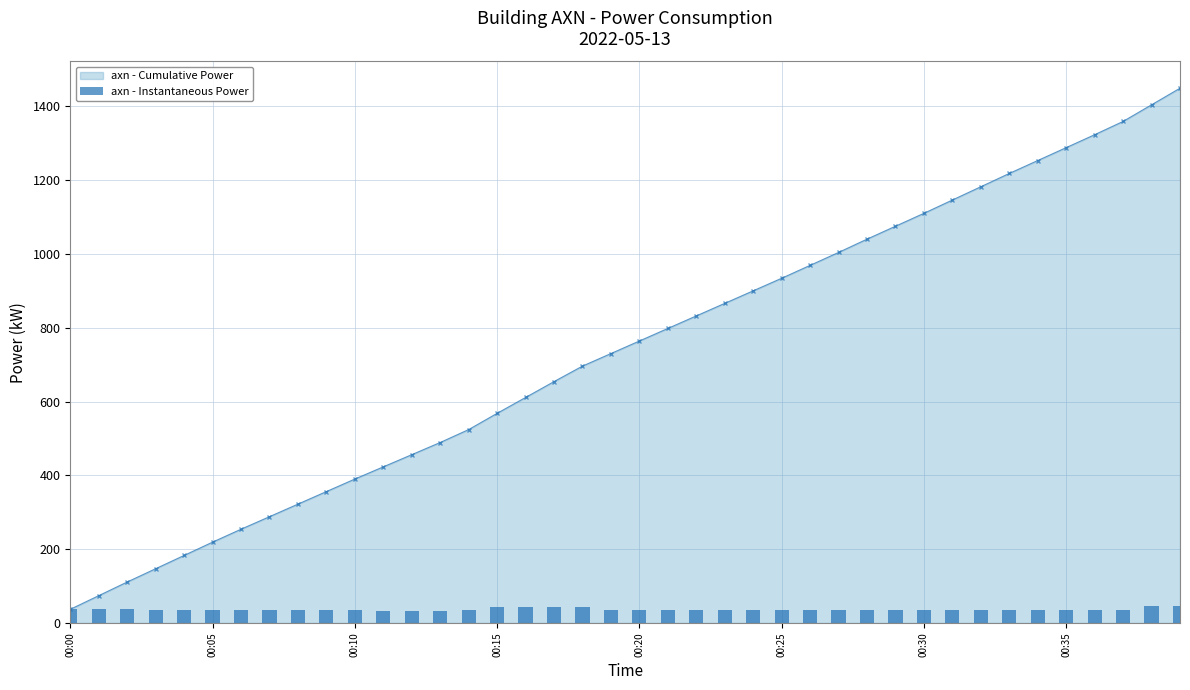

Which category has the lowest value in the axn - Cumulative Power series?

00:00